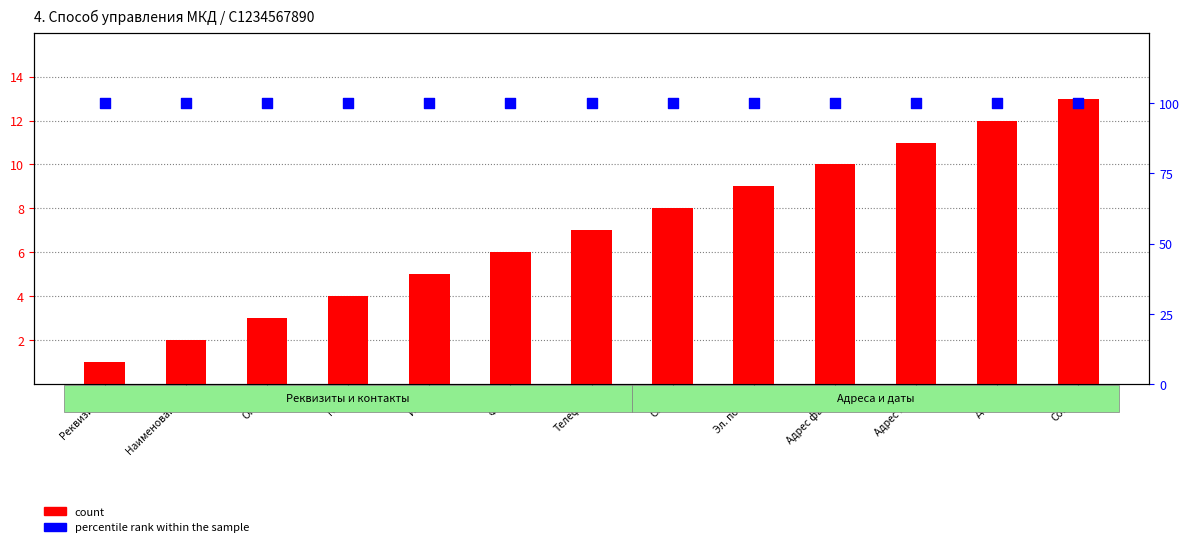

What is the total value across all series at Адрес юр.?

111